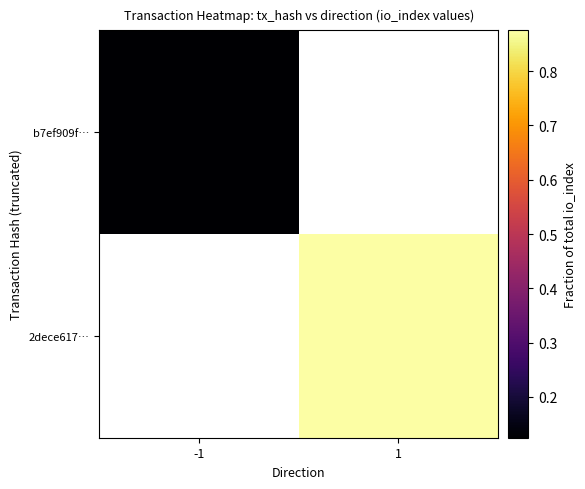

Where is b7ef909f… nearest to the value 0?

-1